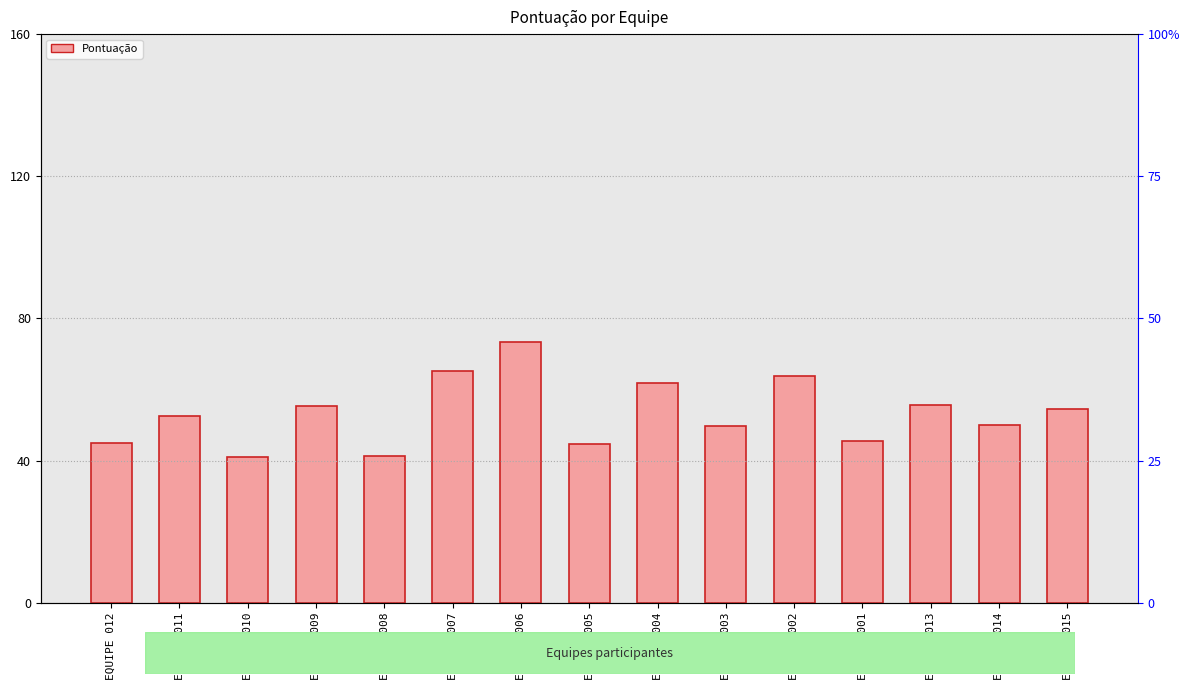

What is the change in value from EQUIPE 010 to EQUIPE 003?

+8.8